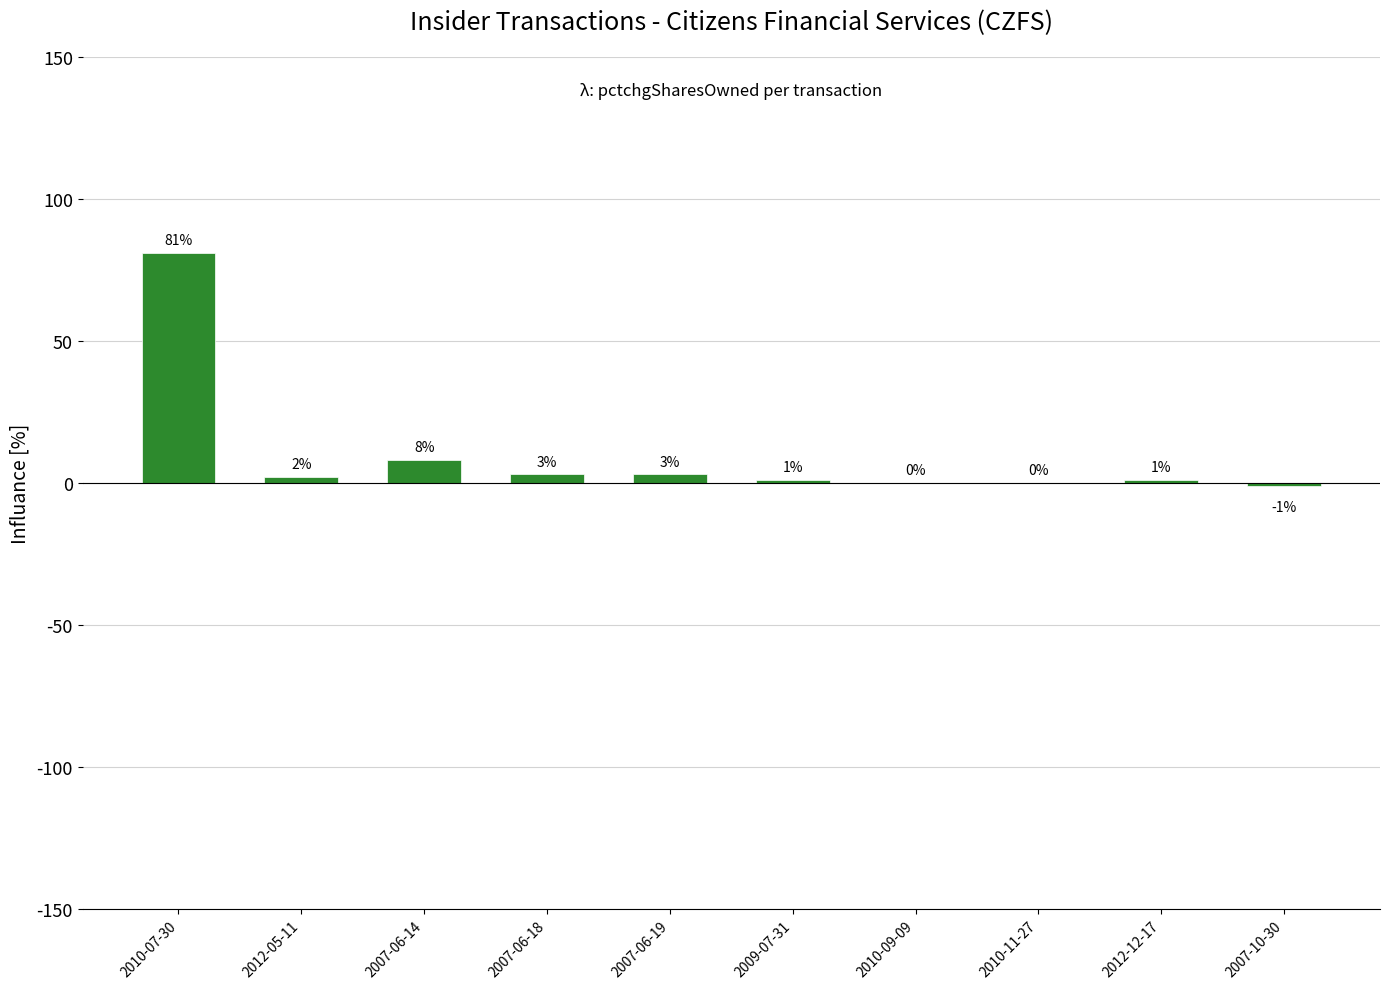

What is the sum of the values at 2012-12-17 and 2010-09-09?

1